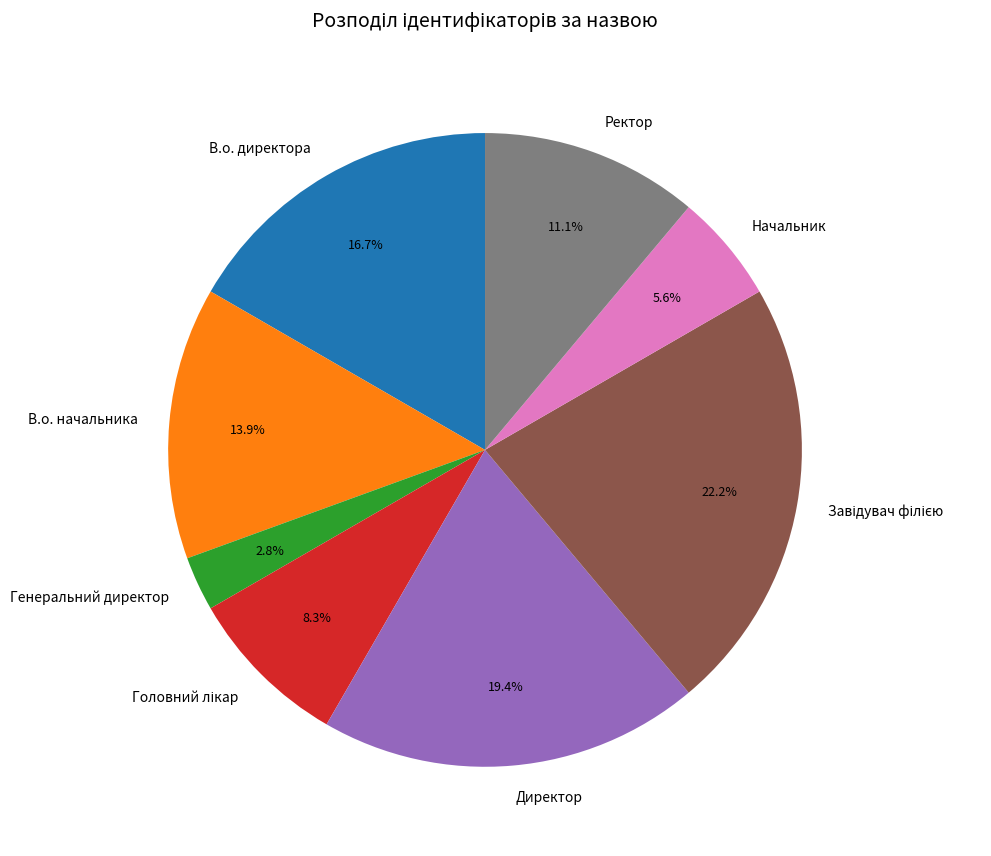

To the nearest percent, what is the average slice percentage?

12%